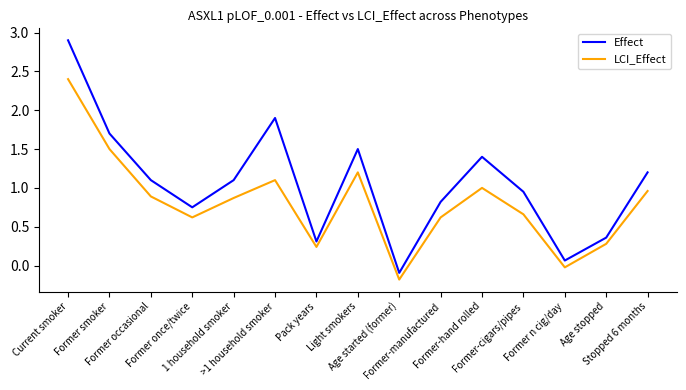

Which series has the widest spread of values?

Effect